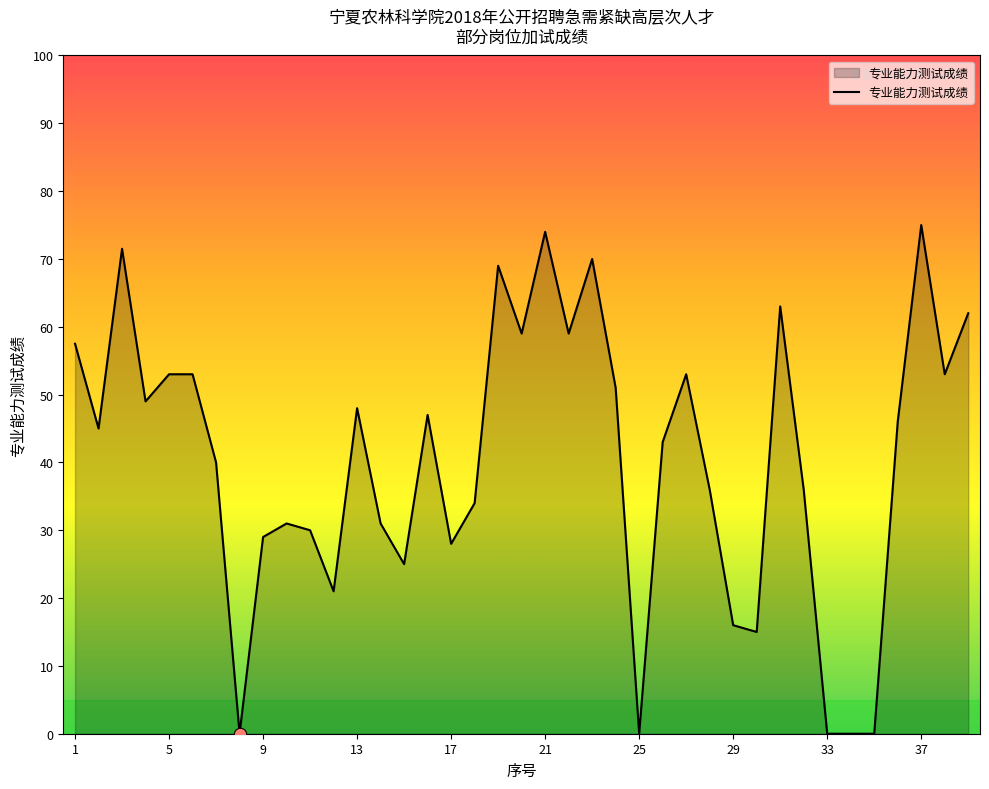

What is the difference between the maximum and minimum values?

75.0